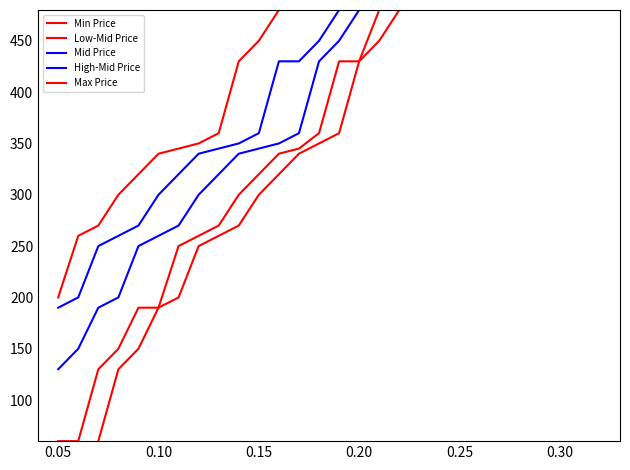

What is the value of the Max Price point at the 15th from the left?

570